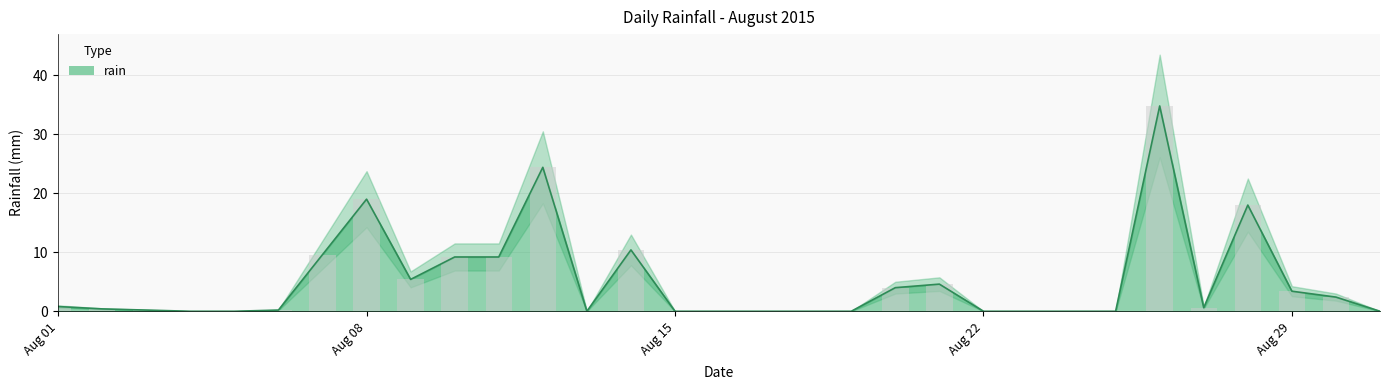

Rank the categories by value from lowest to highest.

2015-08-04, 2015-08-05, 2015-08-13, 2015-08-15, 2015-08-16, 2015-08-17, 2015-08-18, 2015-08-19, 2015-08-22, 2015-08-23, 2015-08-24, 2015-08-25, 2015-08-31, 2015-08-03, 2015-08-06, 2015-08-02, 2015-08-27, 2015-08-01, 2015-08-30, 2015-08-29, 2015-08-20, 2015-08-21, 2015-08-09, 2015-08-10, 2015-08-11, 2015-08-07, 2015-08-14, 2015-08-28, 2015-08-08, 2015-08-12, 2015-08-26